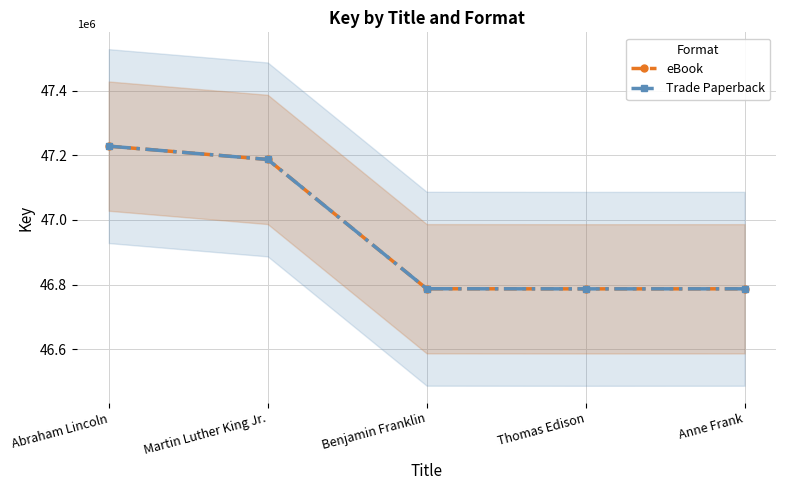

How many interior local valleys does the Trade Paperback series have?

1